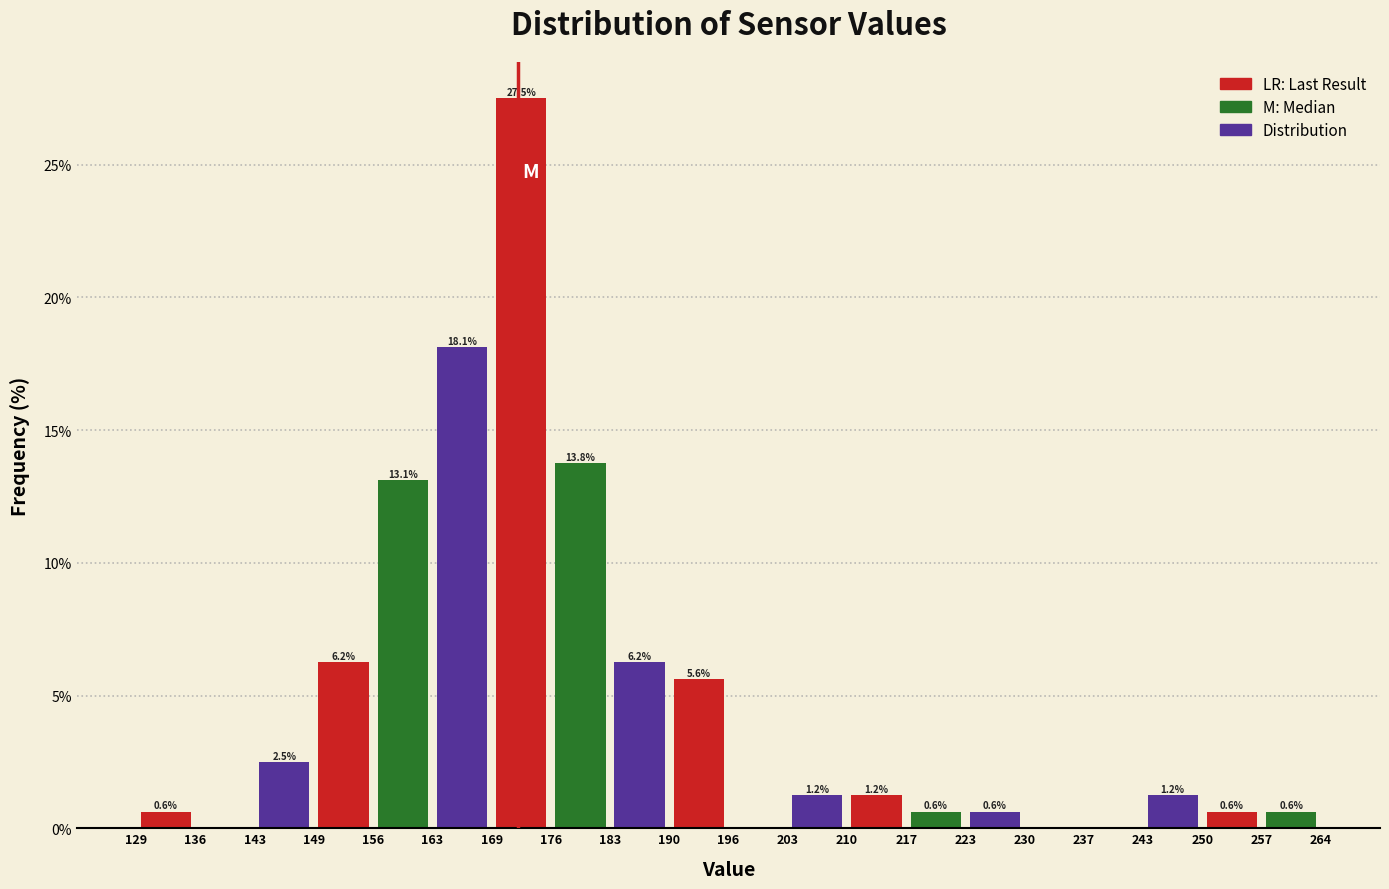

Which range on the x-axis has the tallest bar?

169 to 176